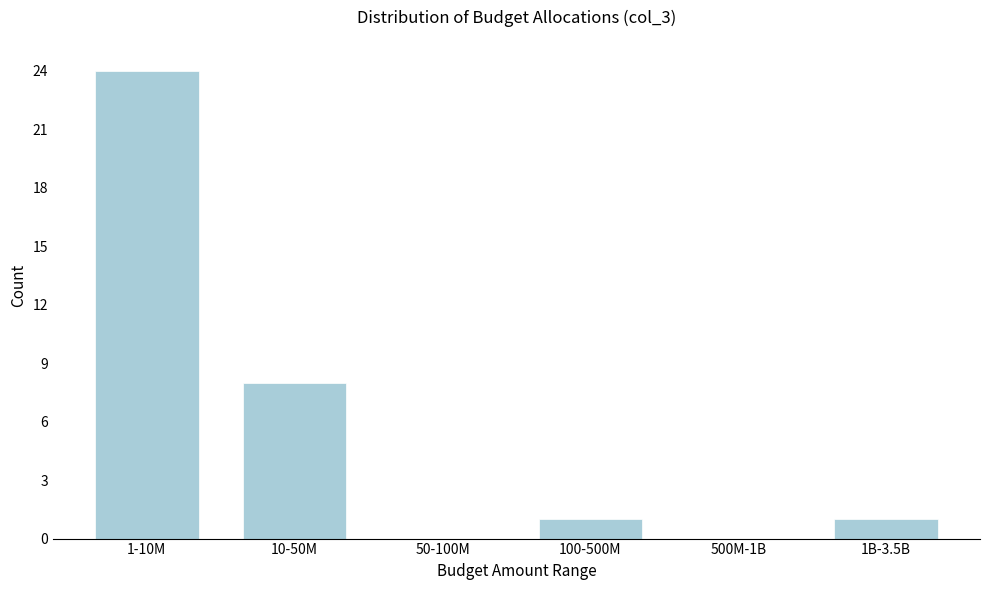

Reading left to right, what are all the values shown in this chart?

1-10M=24	10-50M=8	50-100M=0	100-500M=1	500M-1B=0	1B-3.5B=1